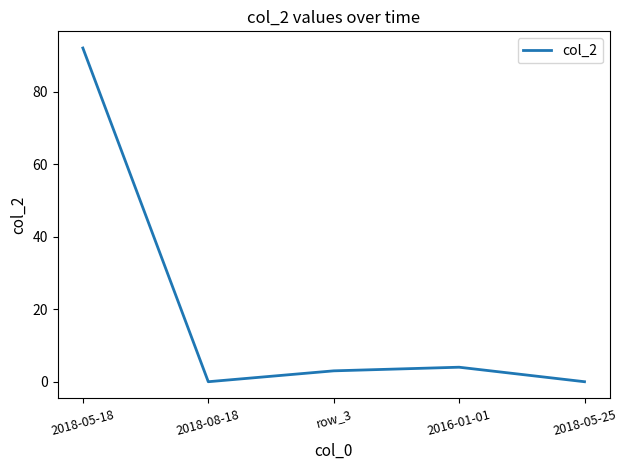

What position from the left is 2018-05-18?

1